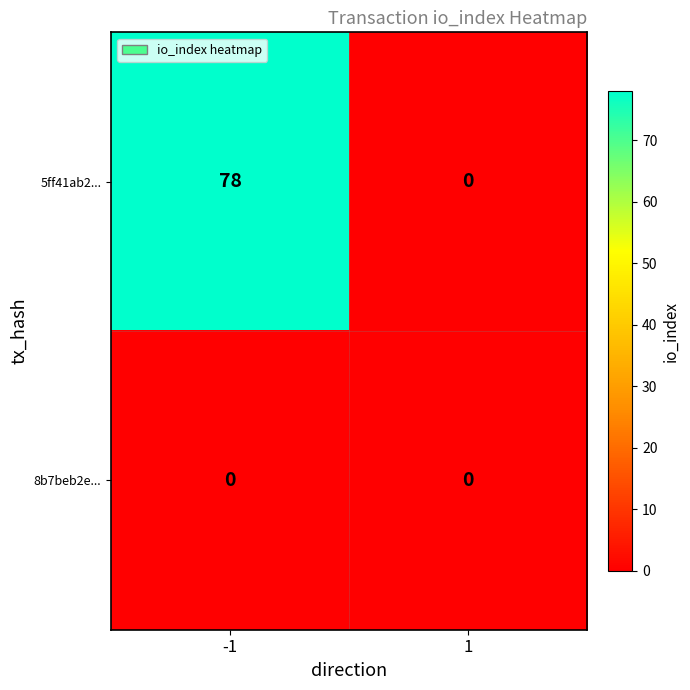

Reading right to left, what are all the values shown in this chart?

5ff41ab2...: 1=0	-1=78
8b7beb2e...: 1=0	-1=0